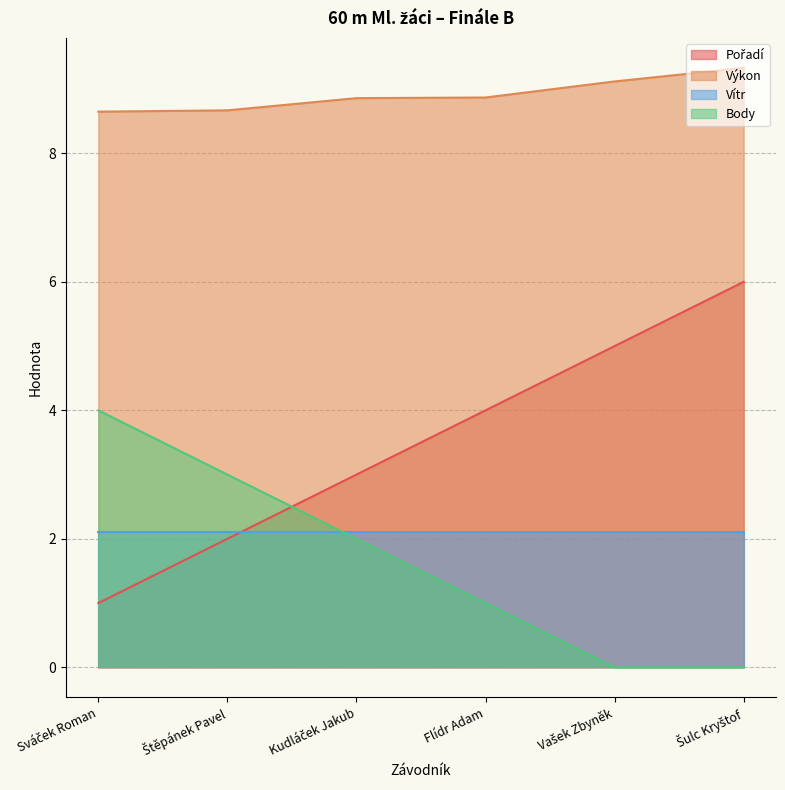

What is the difference between the Výkon values at Vašek Zbyněk and Štěpánek Pavel?

0.4